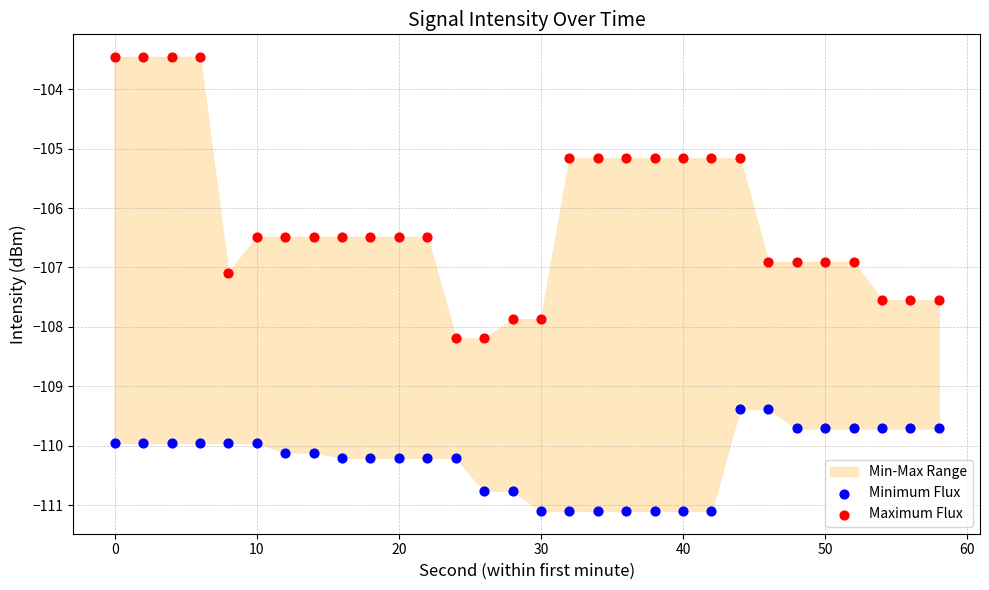

Across all data points, what is the range of X values (max minus min)?

58.0